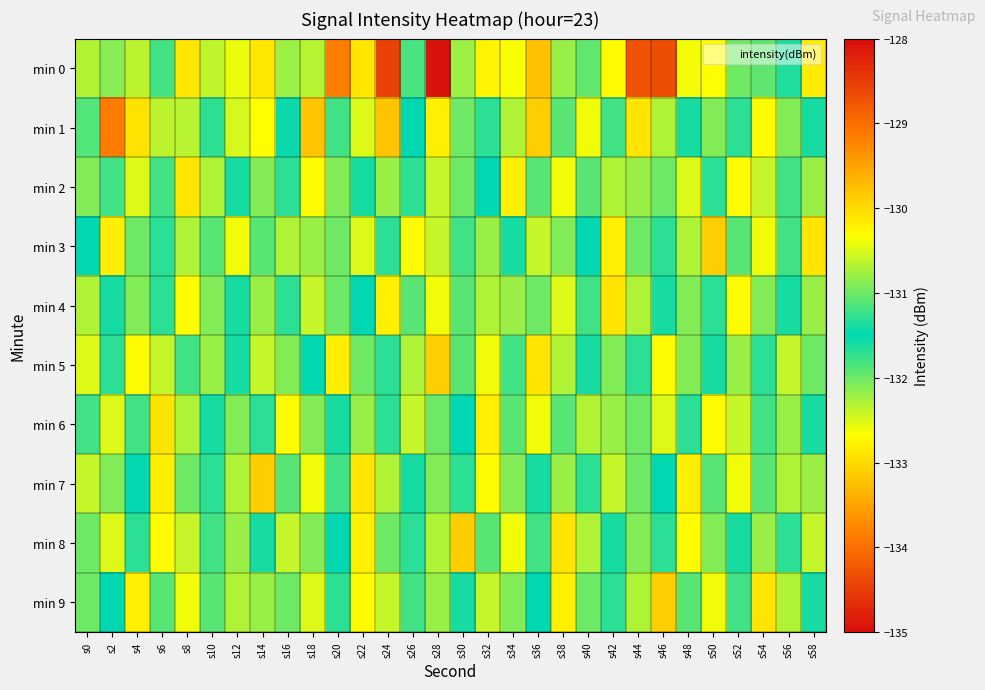

Reading left to right, what are all the values shown in this chart?

min 0: s0=-130.7	s2=-132.1	s4=-130.6	s6=-131.2	s8=-130.1	s10=-132.4	s12=-132.6	s14=-130.1	s16=-130.8	s18=-130.7	s20=-129.2	s22=-130.1	s24=-128.6	s26=-131.2	s28=-128.1	s30=-132.2	s32=-132.8	s34=-132.6	s36=-129.8	s38=-132.2	s40=-131.1	s42=-130.3	s44=-128.7	s46=-134.3	s48=-130.4	s50=-130.4	s52=-132.0	s54=-131.1	s56=-131.4	s58=-130.2
min 1: s0=-131.9	s2=-133.8	s4=-130.1	s6=-130.6	s8=-130.7	s10=-131.3	s12=-130.5	s14=-132.7	s16=-131.5	s18=-129.8	s20=-131.2	s22=-130.5	s24=-129.8	s26=-131.5	s28=-130.2	s30=-132.0	s32=-131.3	s34=-130.7	s36=-129.9	s38=-131.1	s40=-130.4	s42=-131.8	s44=-130.1	s46=-132.3	s48=-131.6	s50=-130.9	s52=-131.7	s54=-130.3	s56=-132.1	s58=-131.4
min 2: s0=-130.9	s2=-131.2	s4=-130.5	s6=-131.8	s8=-130.1	s10=-132.3	s12=-131.6	s14=-130.9	s16=-131.7	s18=-130.3	s20=-132.1	s22=-131.4	s24=-130.8	s26=-131.3	s28=-130.6	s30=-132.0	s32=-131.5	s34=-130.2	s36=-131.9	s38=-130.4	s40=-131.1	s42=-130.7	s44=-132.2	s46=-131.0	s48=-130.5	s50=-131.7	s52=-130.3	s54=-132.4	s56=-131.2	s58=-130.8
min 3: s0=-131.5	s2=-130.2	s4=-132.0	s6=-131.3	s8=-130.7	s10=-131.9	s12=-130.4	s14=-131.1	s16=-130.7	s18=-132.2	s20=-131.0	s22=-130.5	s24=-131.7	s26=-130.3	s28=-132.4	s30=-131.2	s32=-130.8	s34=-131.4	s36=-130.6	s38=-132.1	s40=-131.5	s42=-130.2	s44=-132.0	s46=-131.3	s48=-130.7	s50=-129.9	s52=-131.1	s54=-130.4	s56=-131.8	s58=-130.1
min 4: s0=-132.3	s2=-131.6	s4=-130.9	s6=-131.7	s8=-130.3	s10=-132.1	s12=-131.4	s14=-130.8	s16=-131.3	s18=-130.6	s20=-132.0	s22=-131.5	s24=-130.2	s26=-131.9	s28=-130.4	s30=-131.1	s32=-130.7	s34=-132.2	s36=-131.0	s38=-130.5	s40=-131.8	s42=-130.1	s44=-132.3	s46=-131.6	s48=-130.9	s50=-131.7	s52=-130.3	s54=-132.1	s56=-131.4	s58=-130.8
min 5: s0=-130.5	s2=-131.7	s4=-130.3	s6=-132.4	s8=-131.2	s10=-130.8	s12=-131.4	s14=-130.6	s16=-132.1	s18=-131.5	s20=-130.2	s22=-132.0	s24=-131.3	s26=-130.7	s28=-129.9	s30=-131.1	s32=-130.4	s34=-131.8	s36=-130.1	s38=-132.3	s40=-131.6	s42=-130.9	s44=-131.7	s46=-130.3	s48=-132.1	s50=-131.4	s52=-130.8	s54=-131.3	s56=-130.6	s58=-132.0
min 6: s0=-131.2	s2=-130.5	s4=-131.8	s6=-130.1	s8=-132.3	s10=-131.6	s12=-130.9	s14=-131.7	s16=-130.3	s18=-132.1	s20=-131.4	s22=-130.8	s24=-131.3	s26=-130.6	s28=-132.0	s30=-131.5	s32=-130.2	s34=-131.9	s36=-130.4	s38=-131.1	s40=-130.7	s42=-132.2	s44=-131.0	s46=-130.5	s48=-131.7	s50=-130.3	s52=-132.4	s54=-131.2	s56=-130.8	s58=-131.4
min 7: s0=-130.6	s2=-132.1	s4=-131.5	s6=-130.2	s8=-132.0	s10=-131.3	s12=-130.7	s14=-129.9	s16=-131.1	s18=-130.4	s20=-131.8	s22=-130.1	s24=-132.3	s26=-131.6	s28=-130.9	s30=-131.7	s32=-130.3	s34=-132.1	s36=-131.4	s38=-130.8	s40=-131.3	s42=-130.6	s44=-132.0	s46=-131.5	s48=-130.2	s50=-131.9	s52=-130.4	s54=-131.1	s56=-130.7	s58=-132.2
min 8: s0=-131.0	s2=-130.5	s4=-131.7	s6=-130.3	s8=-132.4	s10=-131.2	s12=-130.8	s14=-131.4	s16=-130.6	s18=-132.1	s20=-131.5	s22=-130.2	s24=-132.0	s26=-131.3	s28=-130.7	s30=-129.9	s32=-131.1	s34=-130.4	s36=-131.8	s38=-130.1	s40=-132.3	s42=-131.6	s44=-130.9	s46=-131.7	s48=-130.3	s50=-132.1	s52=-131.4	s54=-130.8	s56=-131.3	s58=-130.6
min 9: s0=-132.0	s2=-131.5	s4=-130.2	s6=-131.9	s8=-130.4	s10=-131.1	s12=-130.7	s14=-132.2	s16=-131.0	s18=-130.5	s20=-131.7	s22=-130.3	s24=-132.4	s26=-131.2	s28=-130.8	s30=-131.4	s32=-130.6	s34=-132.1	s36=-131.5	s38=-130.2	s40=-132.0	s42=-131.3	s44=-130.7	s46=-129.9	s48=-131.1	s50=-130.4	s52=-131.8	s54=-130.1	s56=-132.3	s58=-131.6